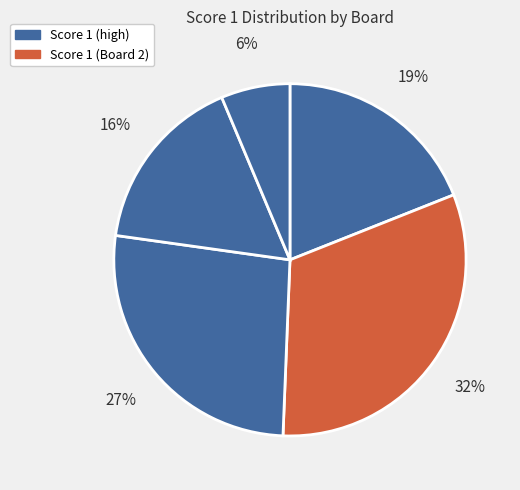

What is the largest slice in the pie chart?

Board 2